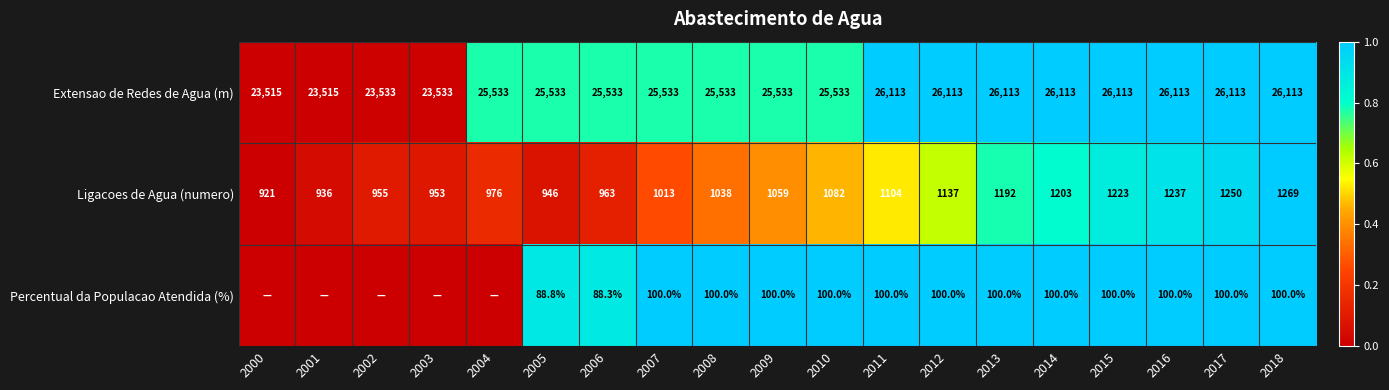

How many categories are shown in the chart?

19